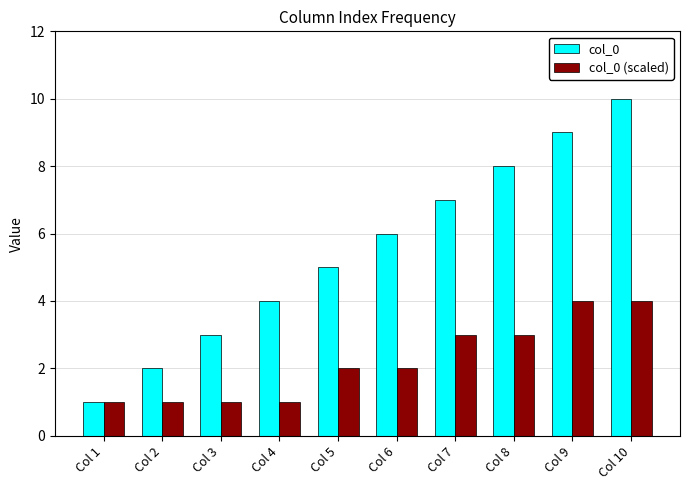

The value of col_0 at Col 8 is 8. True or false?

True